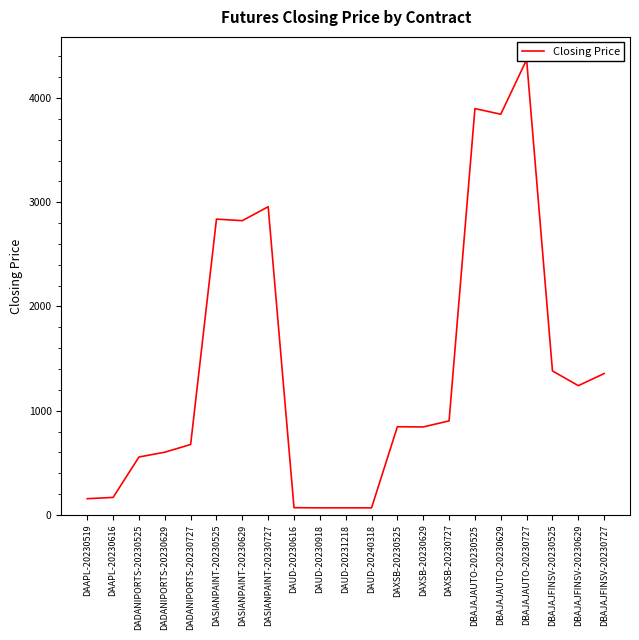

Which has a higher value, DAXSB-20230525 or DBAJAJAUTO-20230629?

DBAJAJAUTO-20230629